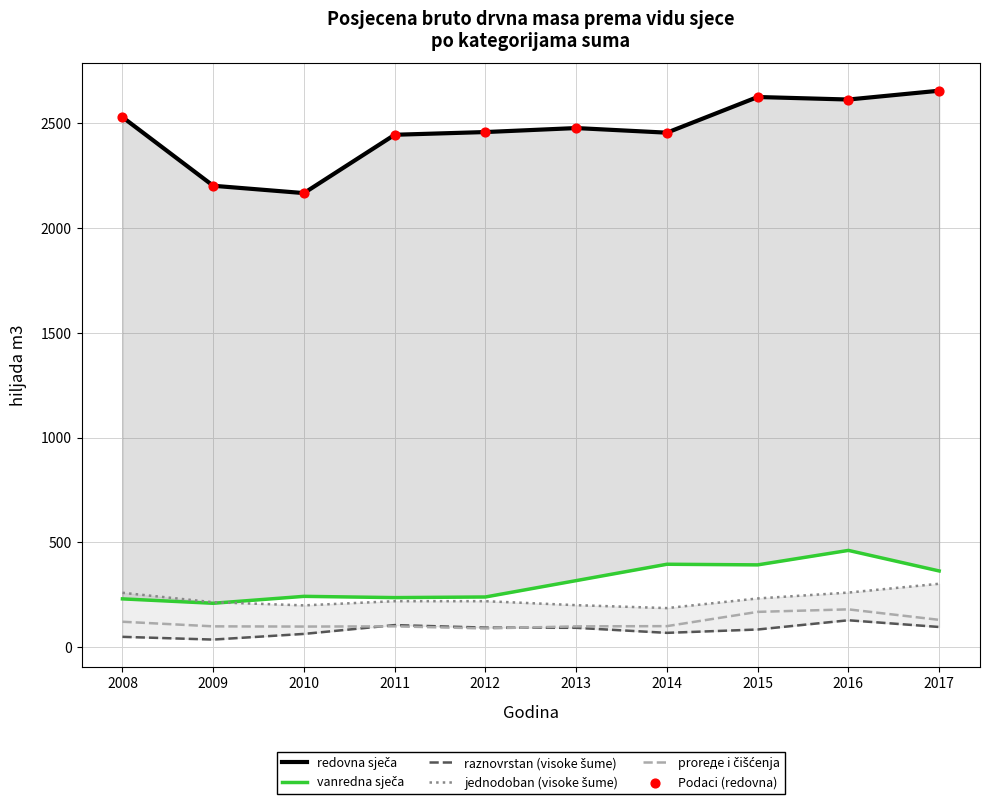

What are all the series names shown in the legend?

redovna sječa, vanredna sječa, raznovrstan (visoke šume), jednodoban (visoke šume), proreде i čišćenja, Podaci (redovna)